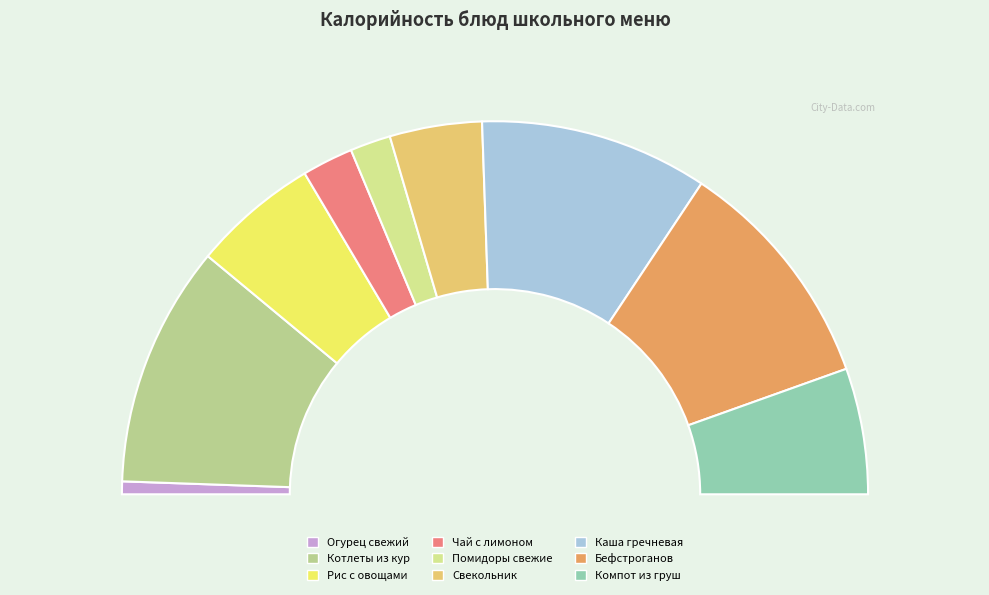

How many slices are in this pie chart?

9